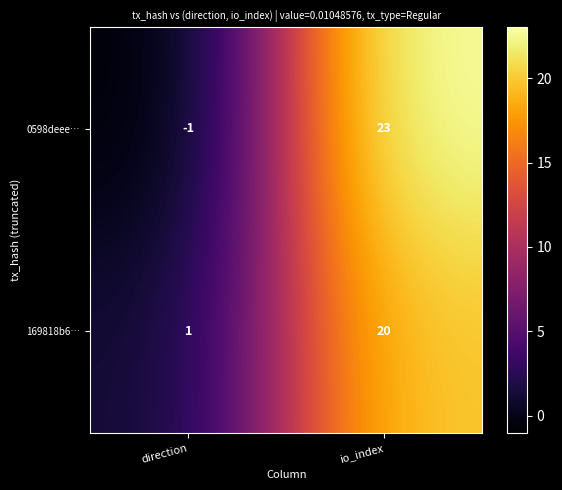

What is the sum of the 169818b6… values at io_index and direction?

21